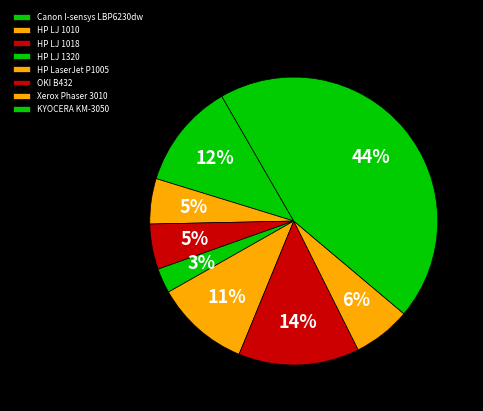

What percentage is NOT represented by HP LJ 1018?

94.9%